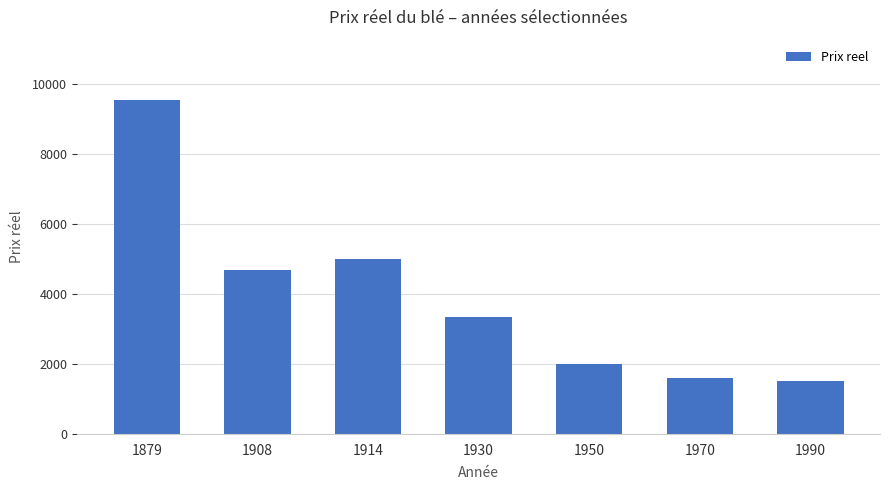

How many bars are there in total?

7